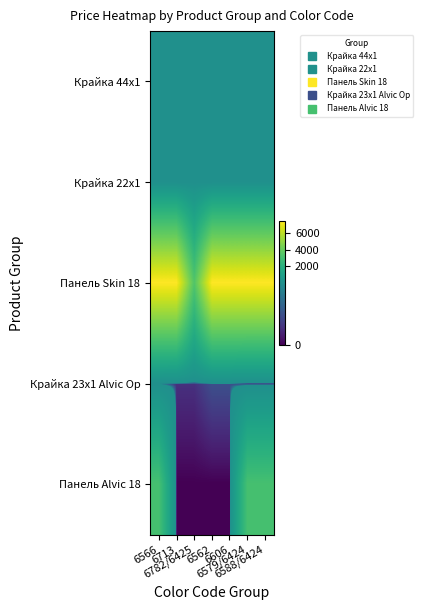

Reading right to left, list all the values displayed in this chart.

Крайка 44x1: 6588/6424=111.7	6579/6424=111.7	6606=111.7	6562=111.7	6782/6425=111.7	6713=111.7	6566=111.7
Крайка 22x1: 6588/6424=55.9	6579/6424=55.9	6606=55.9	6562=55.9	6782/6425=55.9	6713=55.9	6566=55.9
Панель Skin 18: 6588/6424=7436.2	6579/6424=7436.2	6606=7436.2	6562=7436.2	6782/6425=3420.6	6713=7436.2	6566=7436.2
Крайка 23x1 Alvic Ор: 6588/6424=0.0	6579/6424=0.0	6606=27.0	6562=27.0	6782/6425=15.6	6713=15.6	6566=27.0
Панель Alvic 18: 6588/6424=3091.2	6579/6424=3091.2	6606=0.0	6562=0.0	6782/6425=0.0	6713=0.0	6566=3091.2